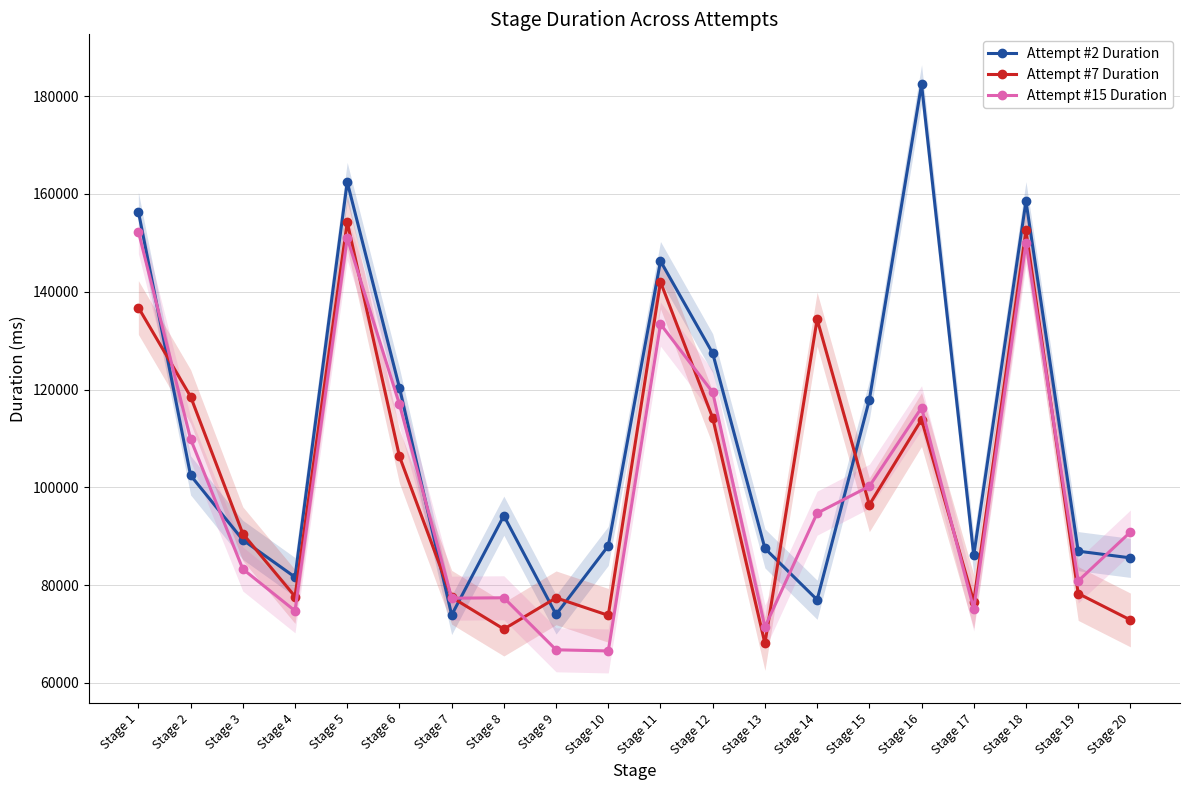

At which label is Attempt #2 Duration closest to 128159?

Stage 12